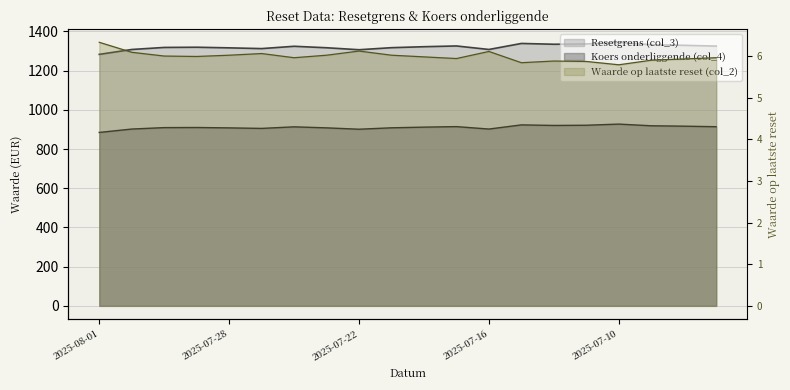

Rank the categories by Waarde op laatste reset (col_2) value from lowest to highest.

2025-07-10, 2025-07-15, 2025-07-11, 2025-07-14, 2025-07-09, 2025-07-08, 2025-07-17, 2025-07-24, 2025-07-07, 2025-07-18, 2025-07-29, 2025-07-30, 2025-07-28, 2025-07-23, 2025-07-21, 2025-07-25, 2025-07-31, 2025-07-16, 2025-07-22, 2025-08-01